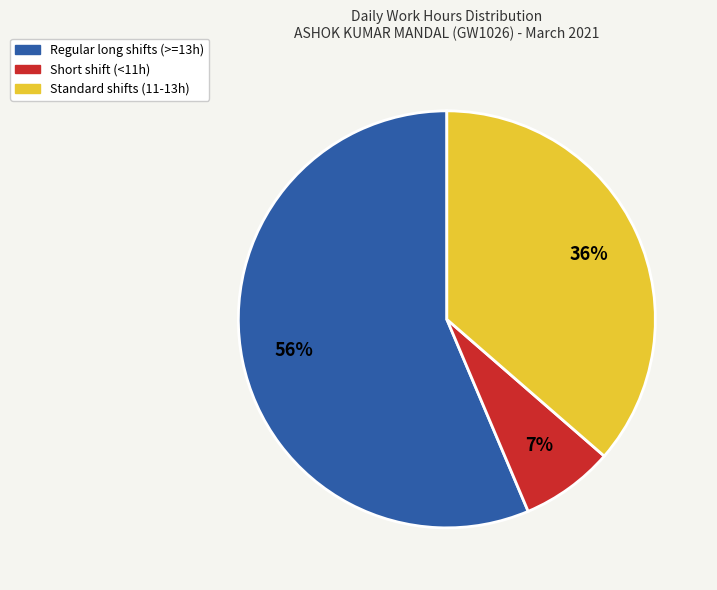

Is there any slice that represents more than half of the pie?

Yes